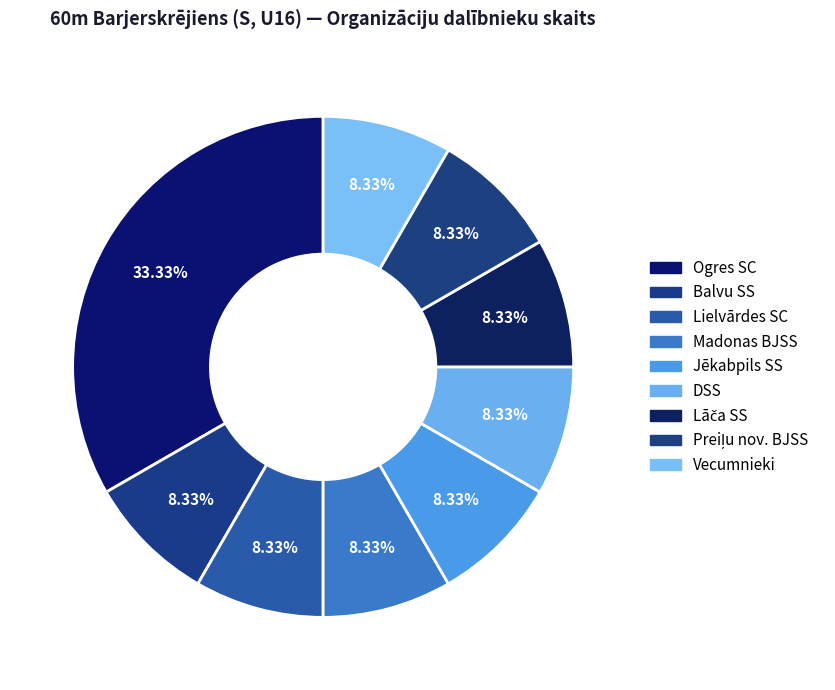

What is the ratio of the value at DSS to the value at Vecumnieki?

1.0